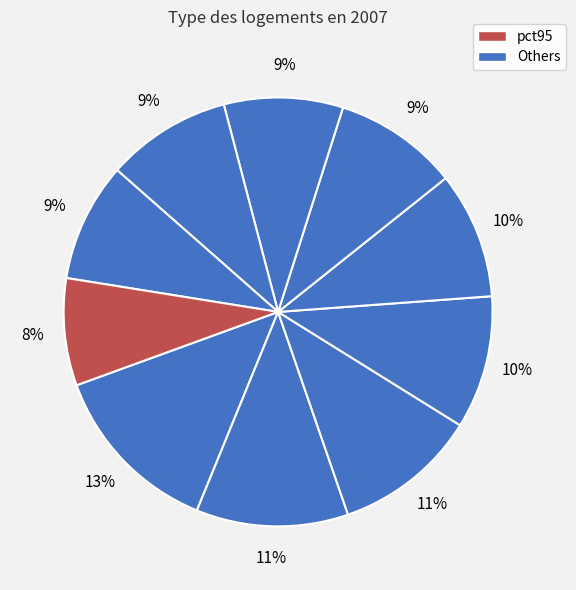

To the nearest percent, what is the difference between the largest and smallest slice percentages?

5%